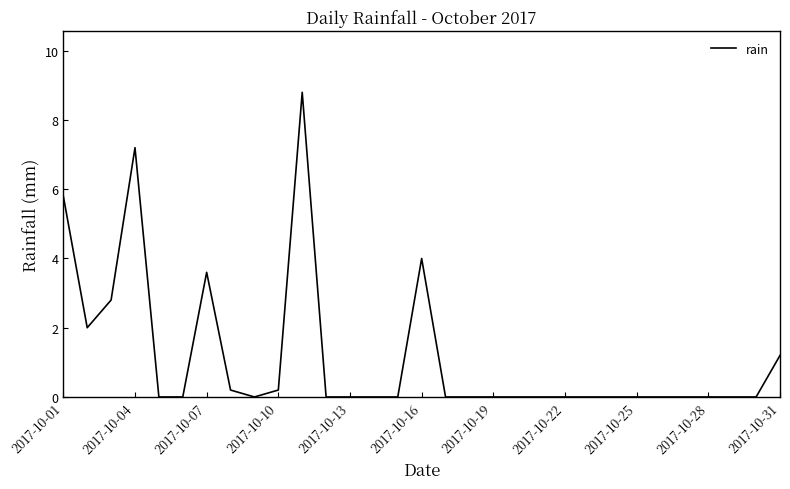

What is the difference between the second highest and minimum values?

7.2